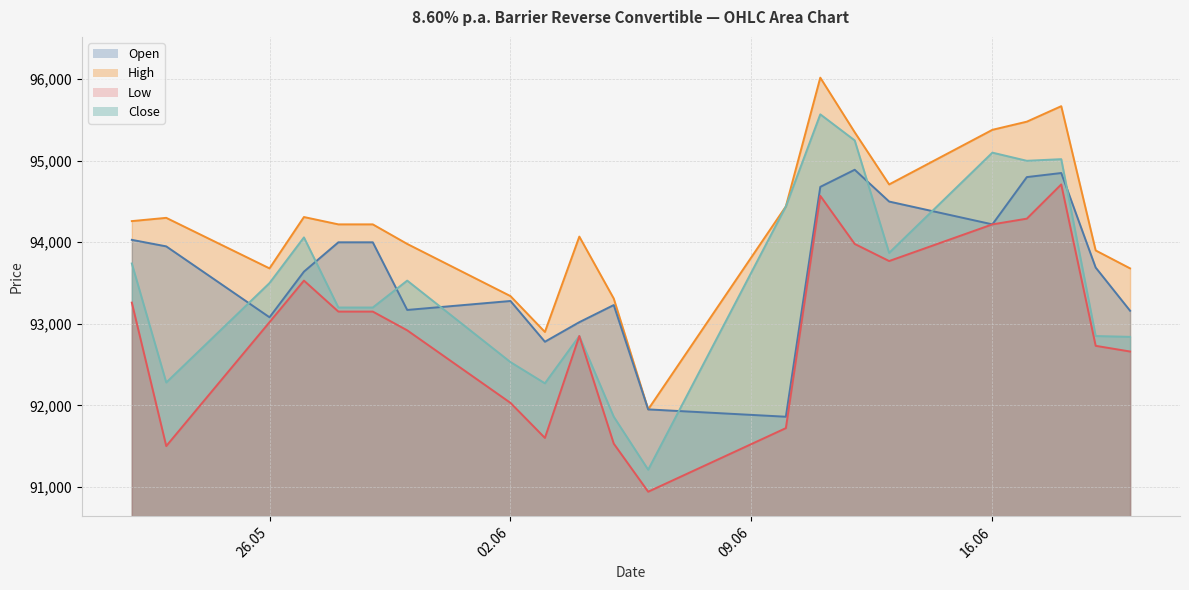

True or false: Low and High intersect in this chart.

False